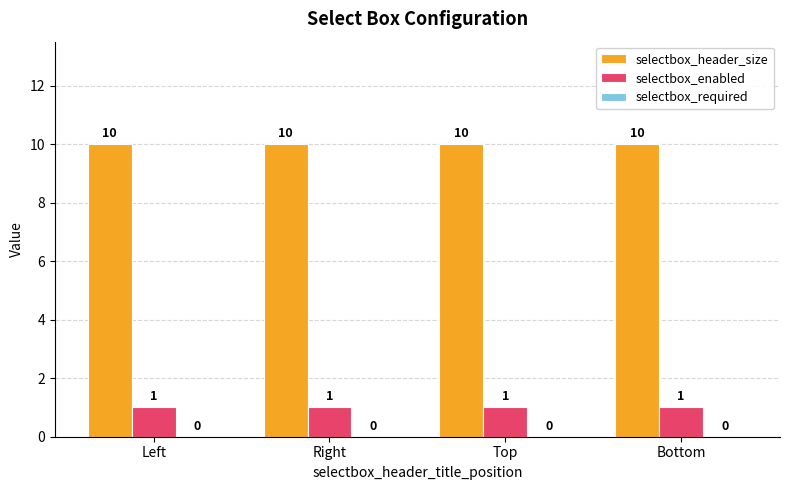

Is the value of selectbox_enabled at Right greater than the value of selectbox_header_size at Left?

No